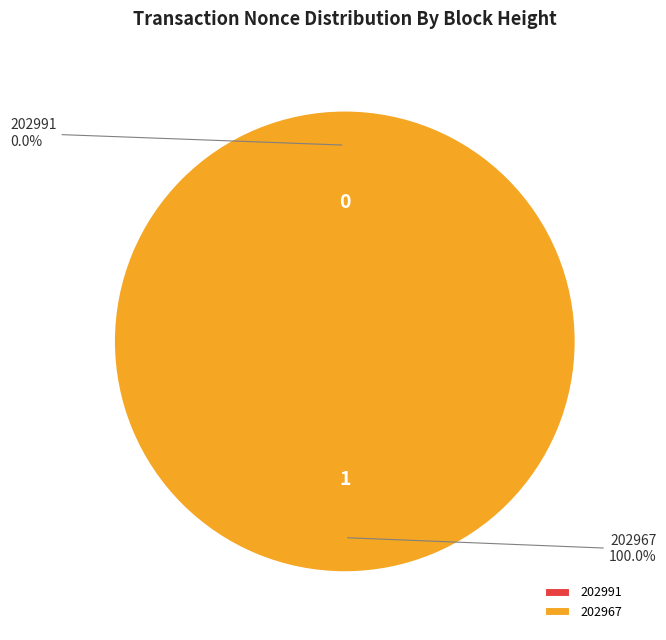

Combined, what portion of the pie is 202967 and 202991?

100.0%